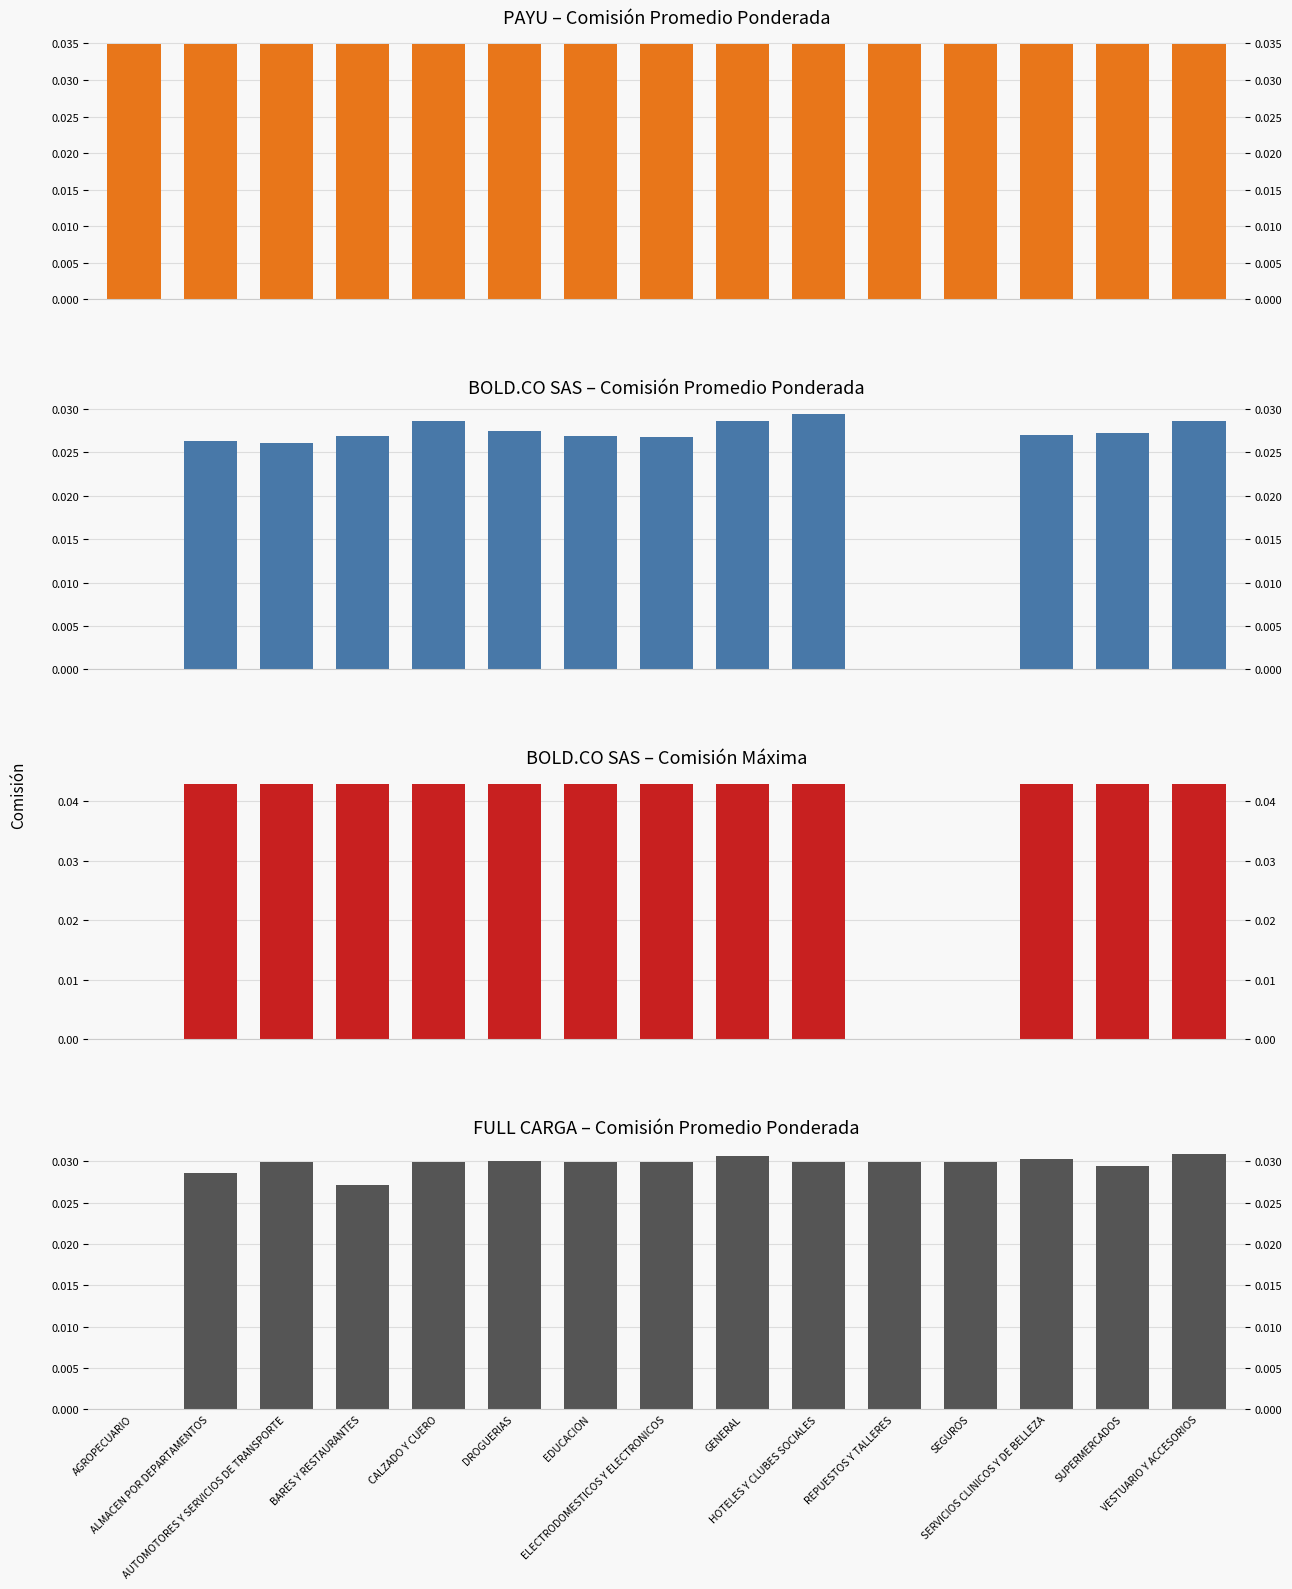

Between DROGUERIAS and BARES Y RESTAURANTES, which is larger?

DROGUERIAS